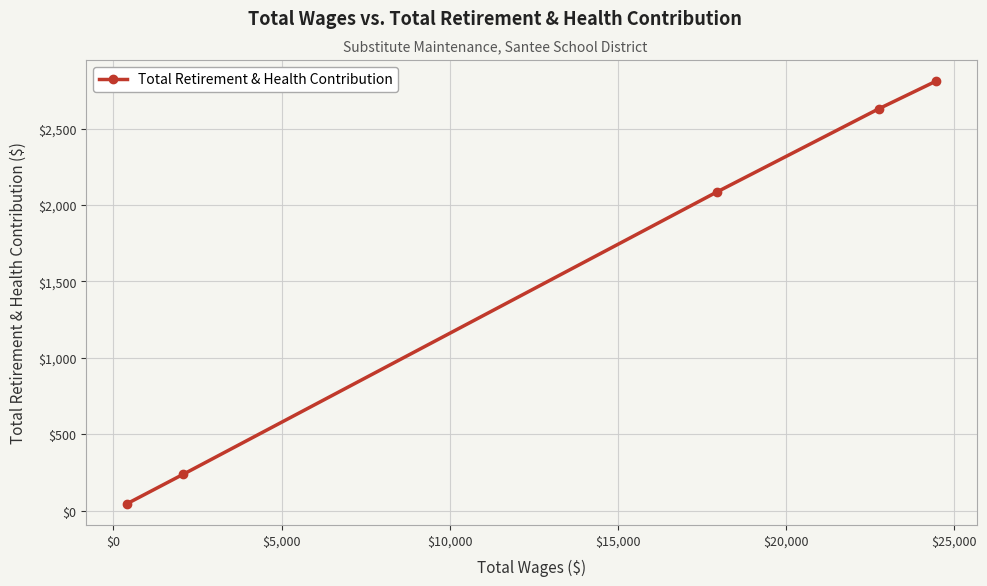

What is the difference between the maximum and minimum values?

2766